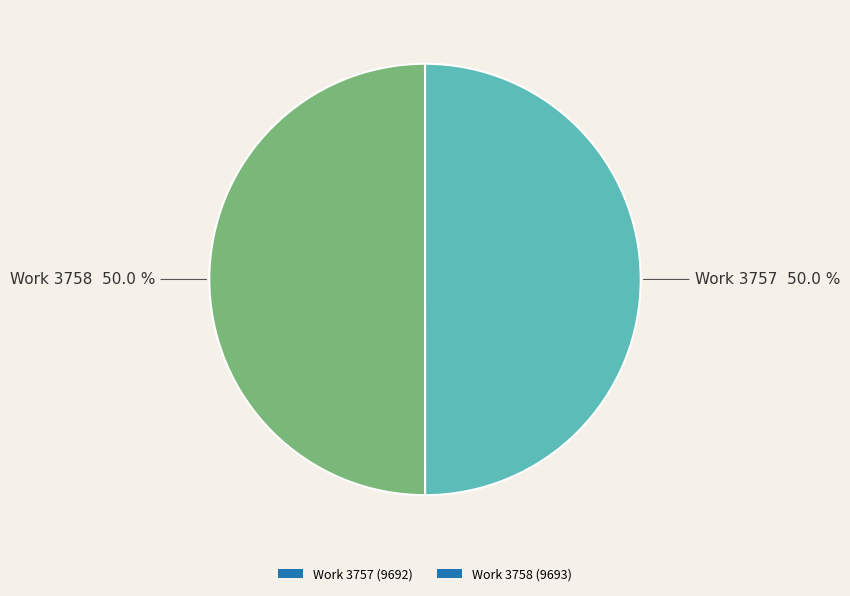

Approximately how many times larger is the value at Work 3758 (9693) compared to Work 3757 (9692)?

1.0